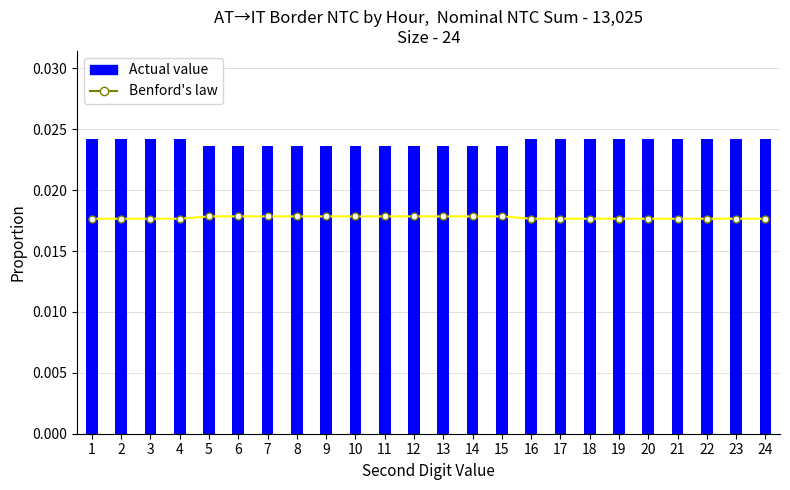

How many NTC Reduction values are between 0 and 1?

24